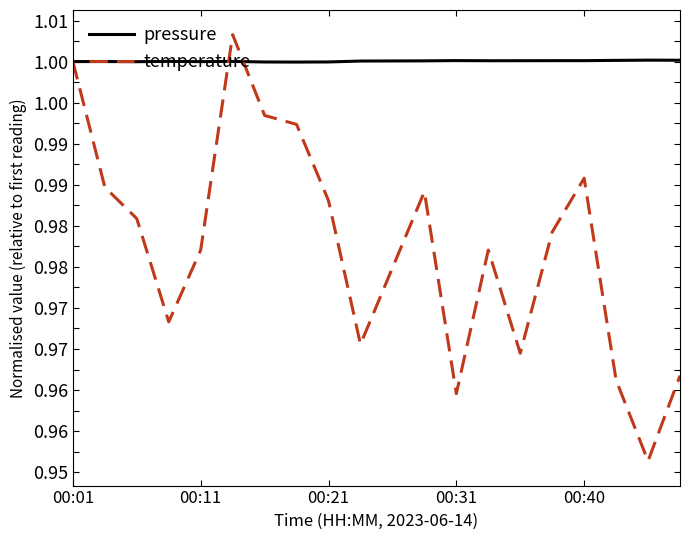

After their last crossing, which series has the higher values: temperature or pressure?

pressure